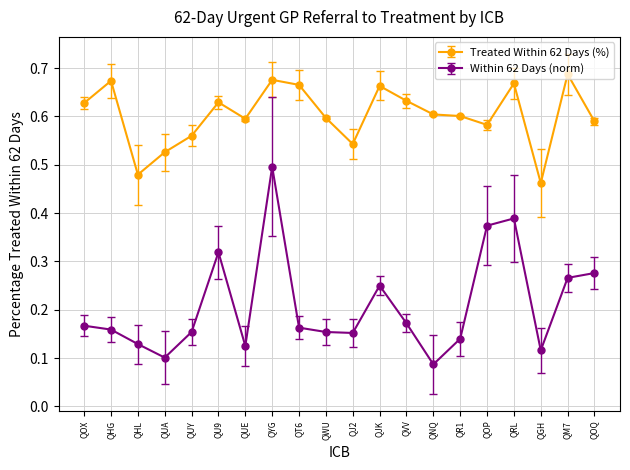

True or false: Within 62 Days (norm) and Treated Within 62 Days (%) intersect in this chart.

False